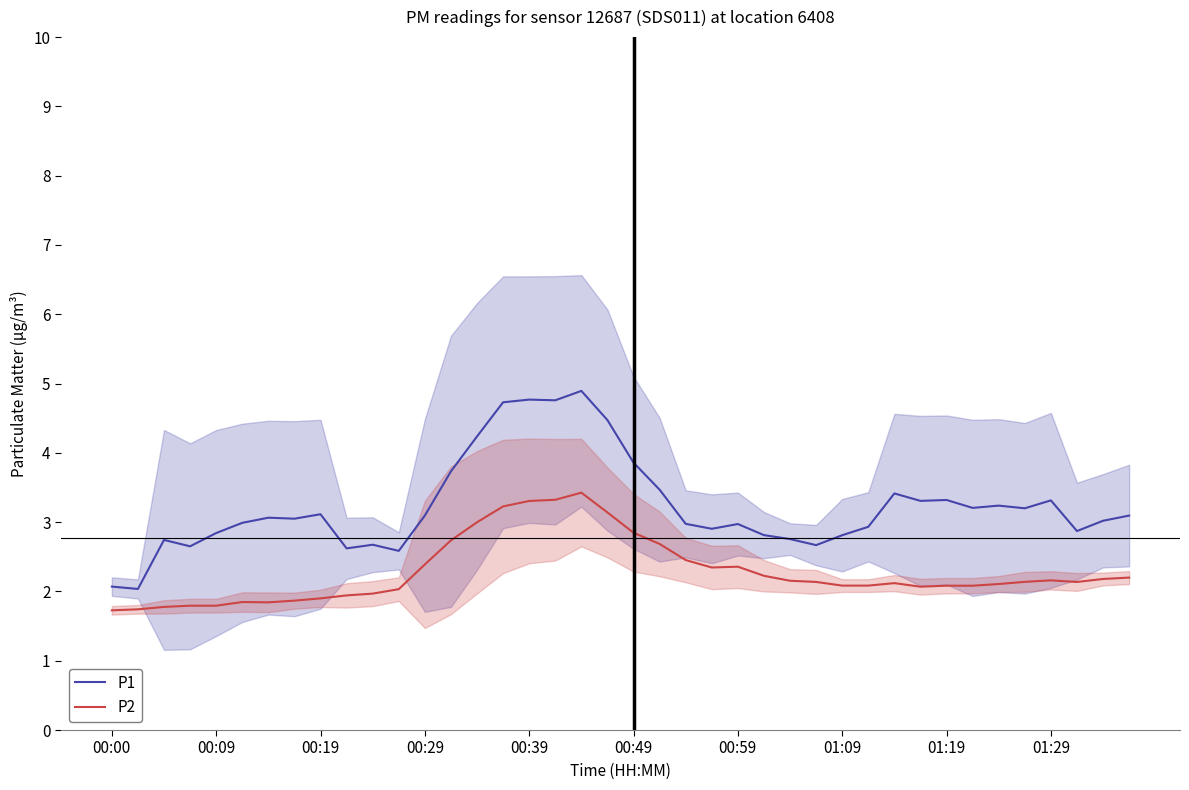

At which label does P2 reach its peak?

18